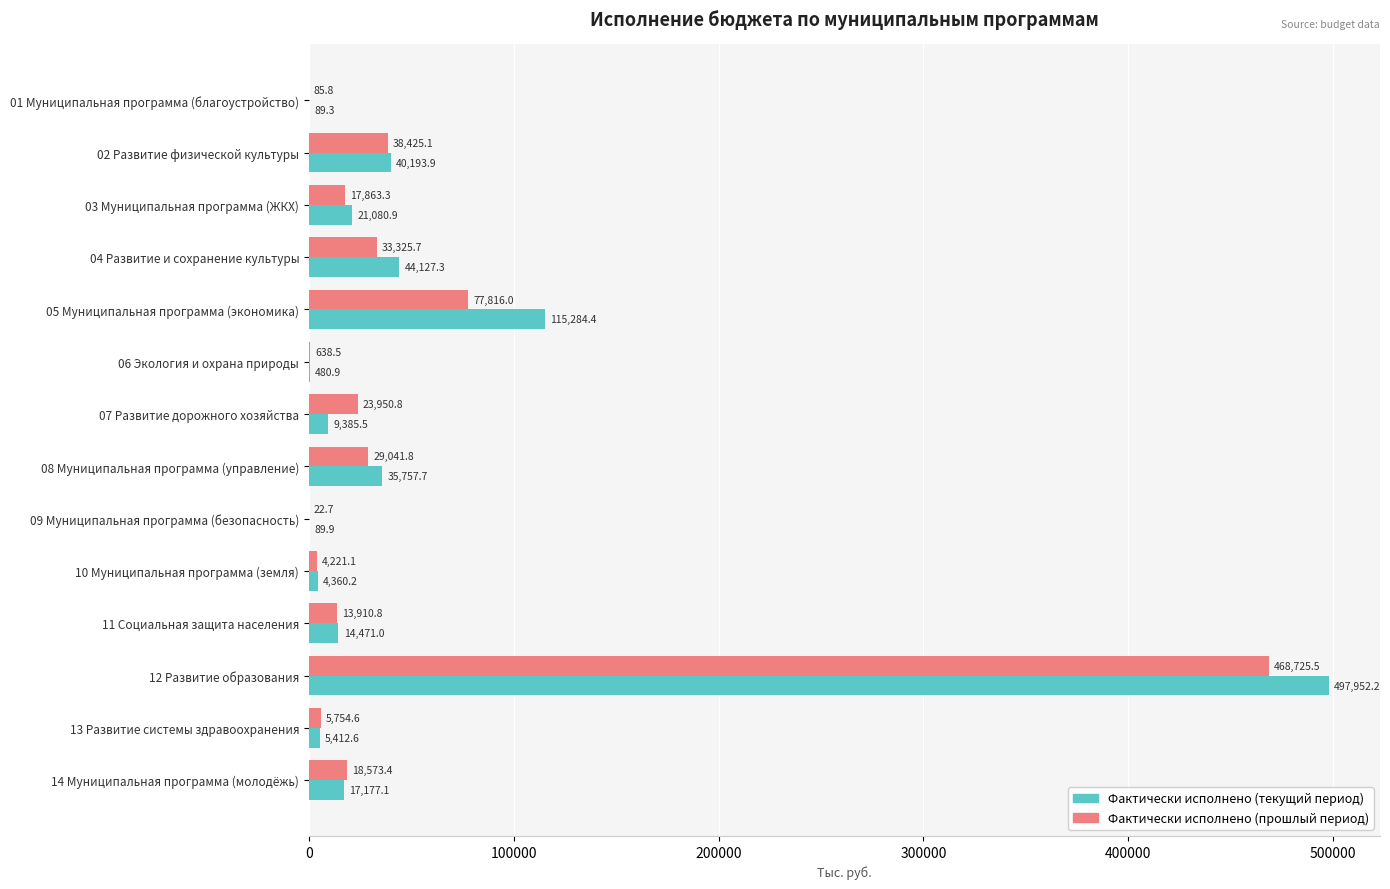

What is the greatest value displayed?

497952.2